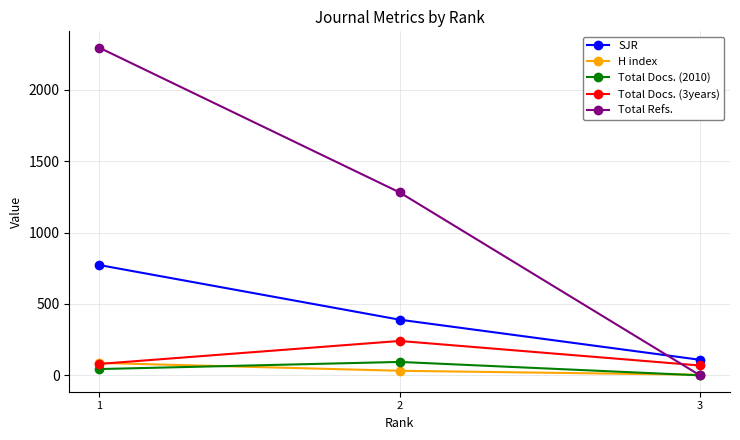

What is the value of the Total Docs. (2010) point at the 2nd from the left?

94